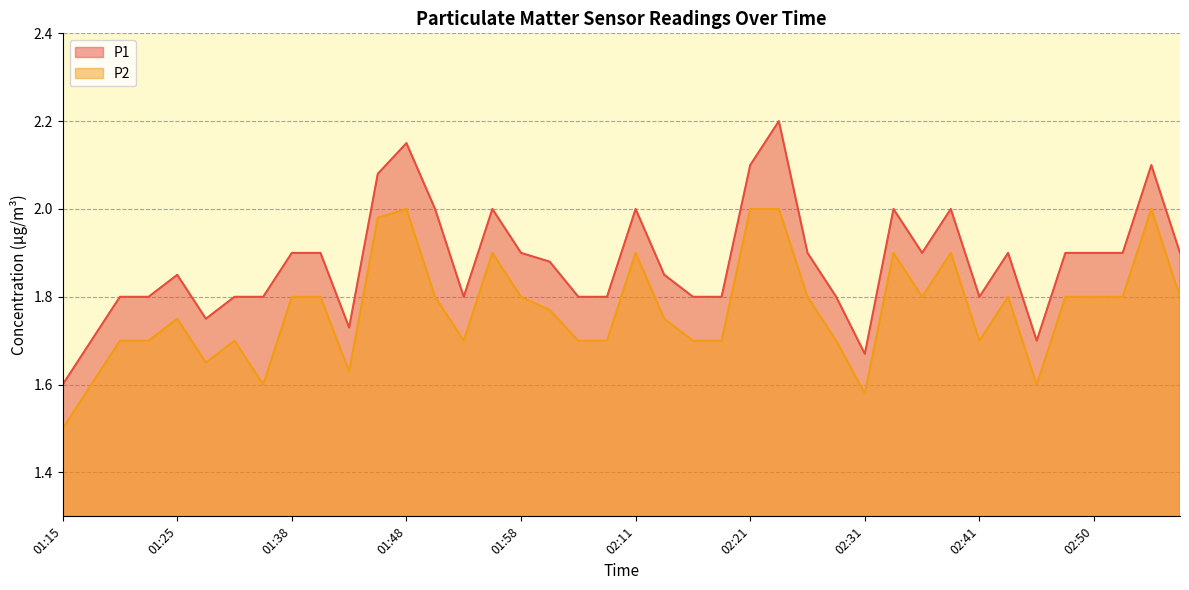

How many lines are shown in the chart?

2